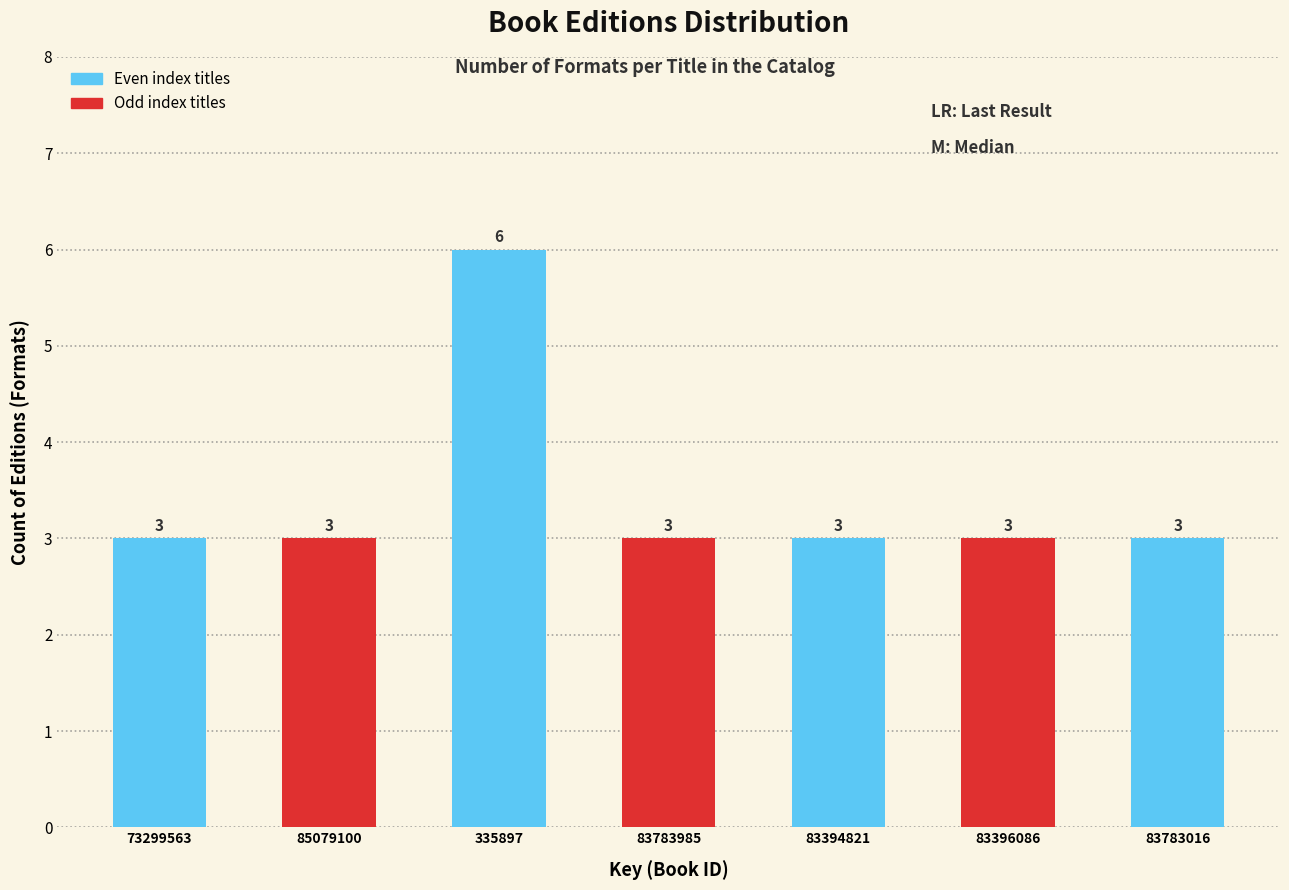

Reading left to right, transcribe all the data shown in this chart.

73299563=3	85079100=3	335897=6	83783985=3	83394821=3	83396086=3	83783016=3